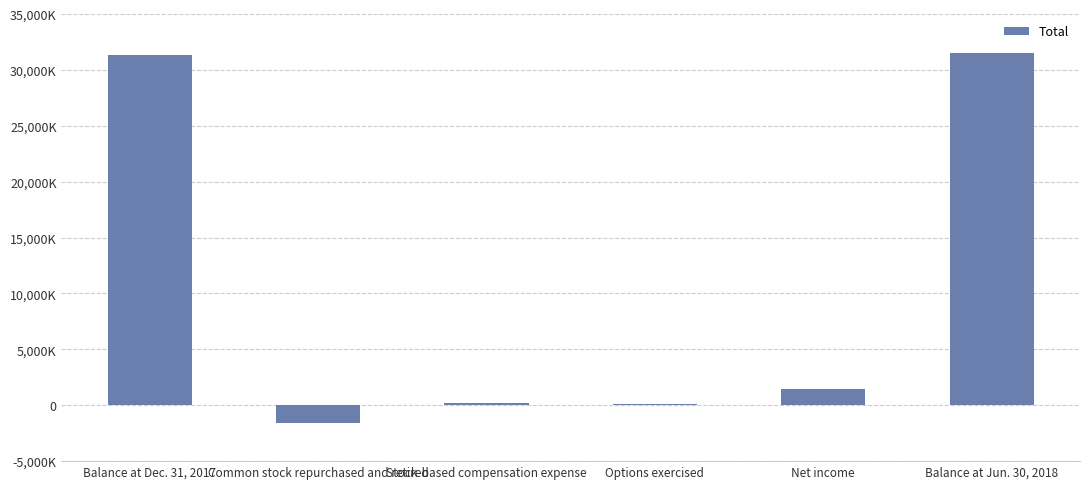

Does the chart contain any negative values?

Yes